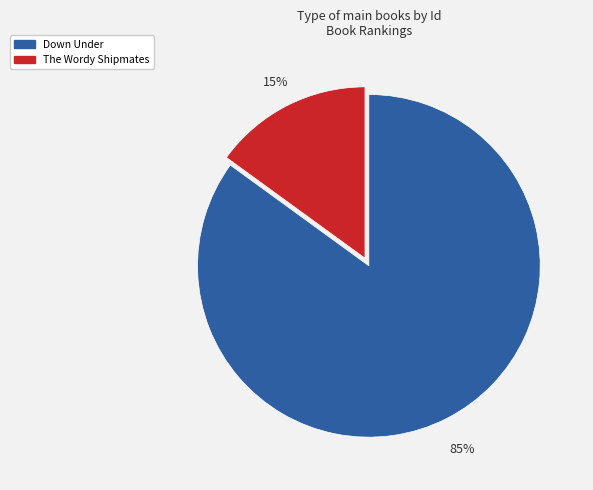

Is it true that Down Under is 85% of the pie?

True